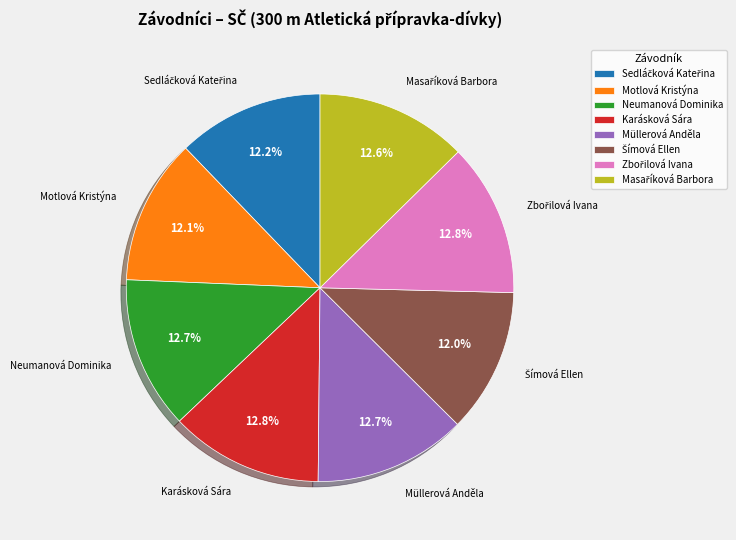

What percentage is NOT represented by Motlová Kristýna?

87.9%